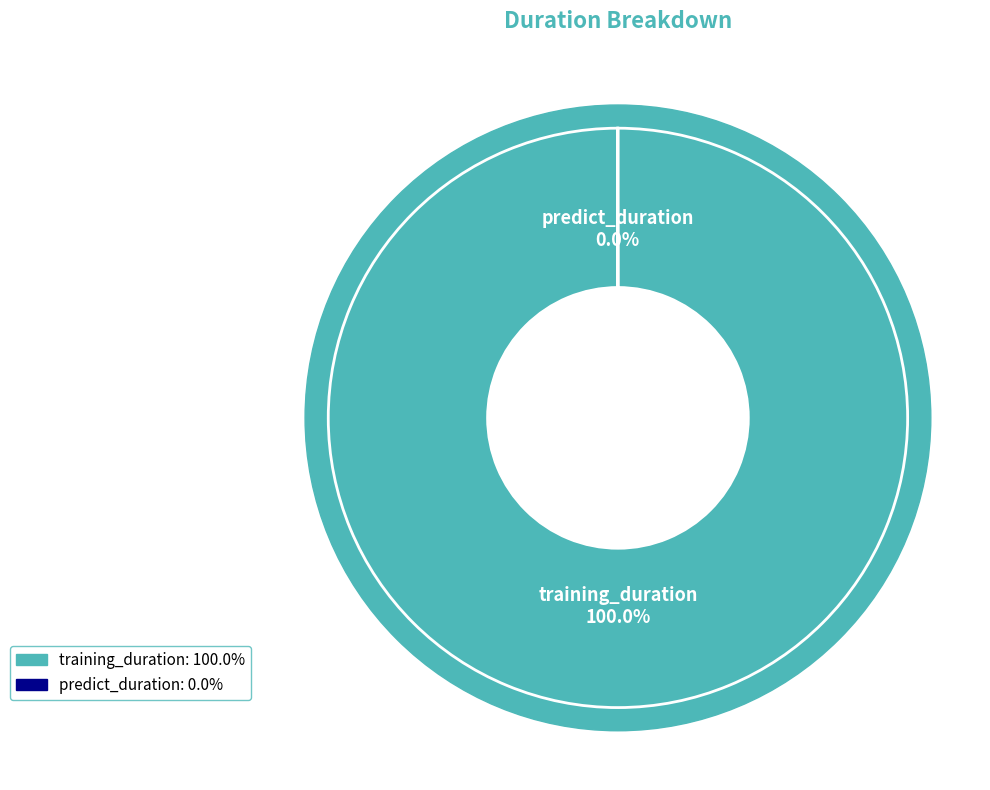

To the nearest percent, what is the average slice percentage?

50%